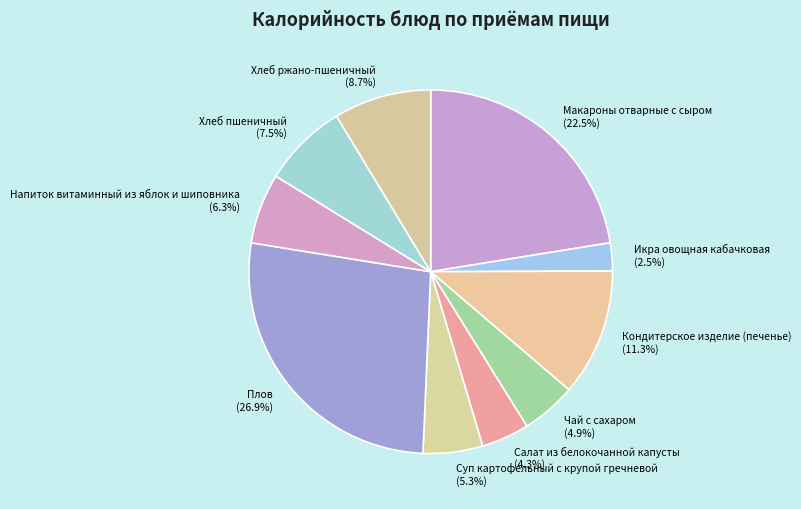

Which has a higher value, Хлеб пшеничный or Макароны отварные с сыром?

Макароны отварные с сыром